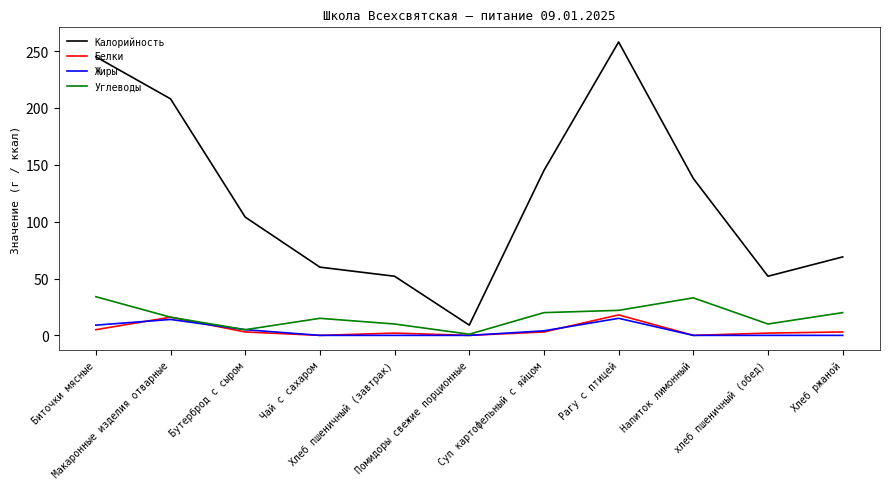

Where does the Калорийность series first go above 104?

Биточки мясные